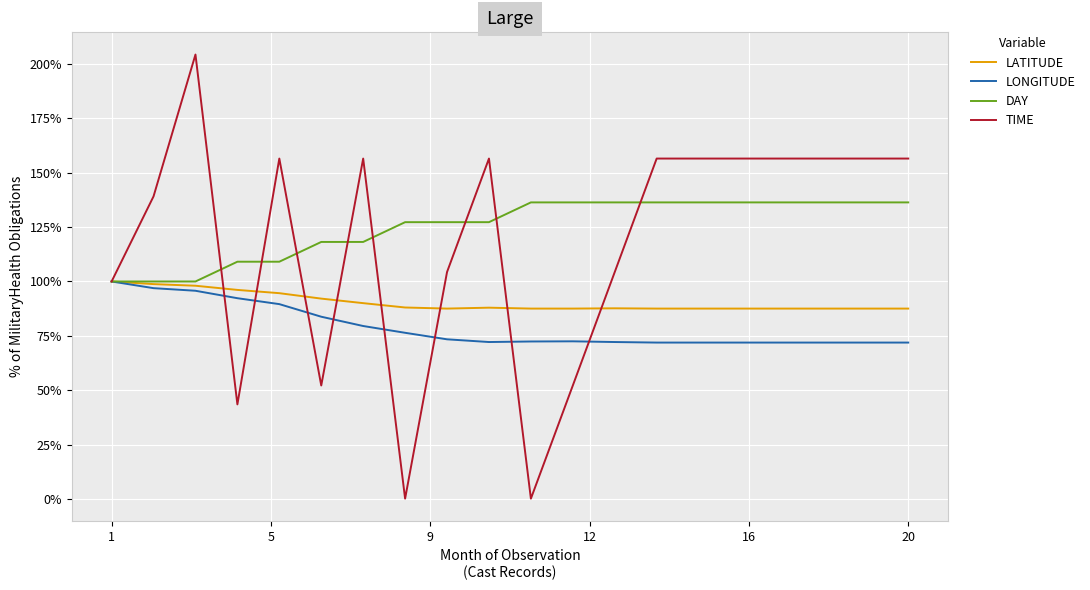

Which series has the largest range (max minus min)?

TIME